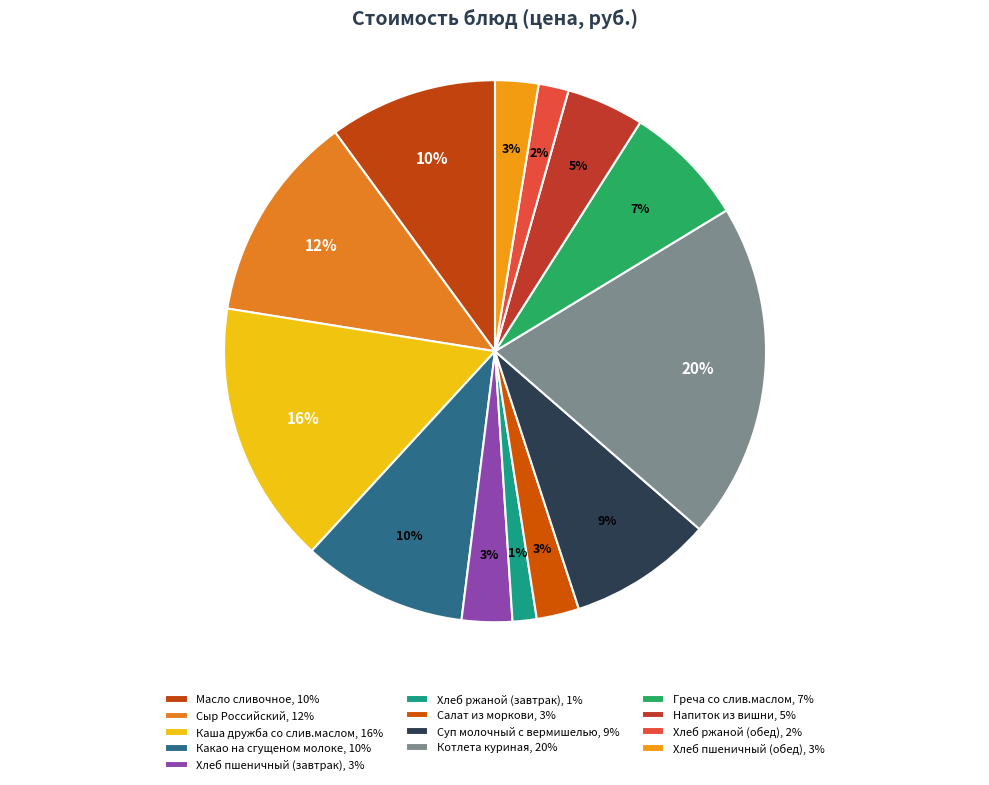

Is there any slice that represents more than half of the pie?

No